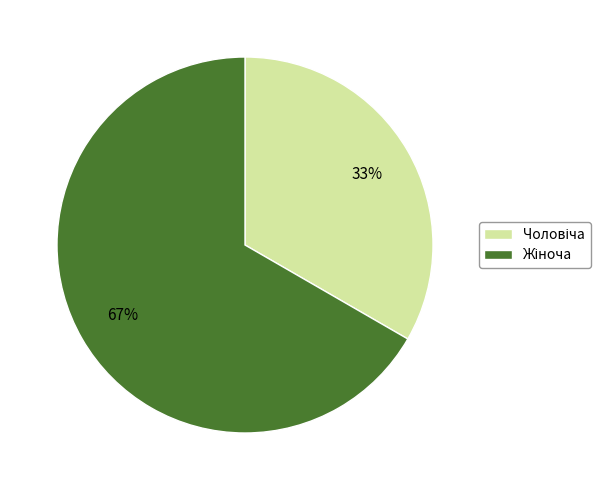

To the nearest percent, what is the average slice percentage?

50%